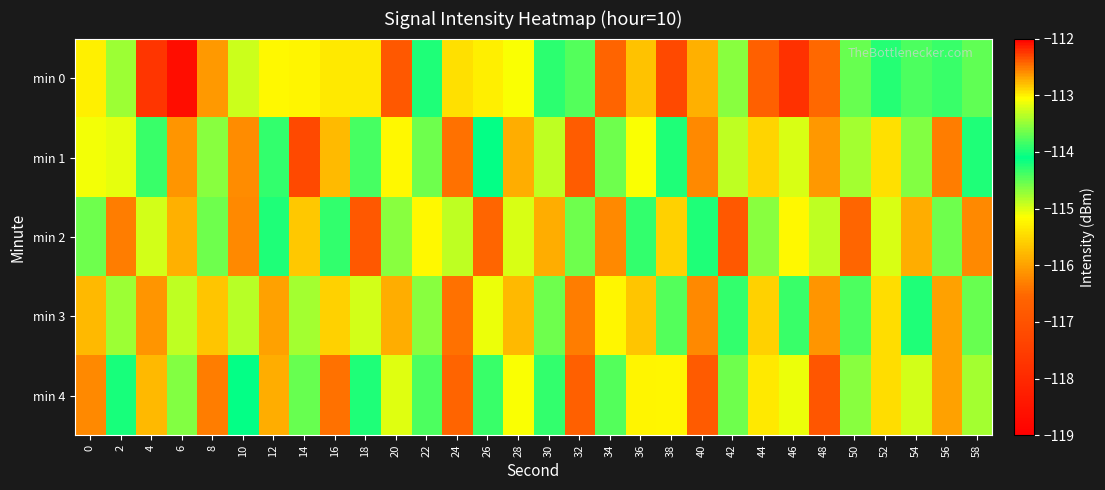

At how many categories does at least one series exceed -114?

25